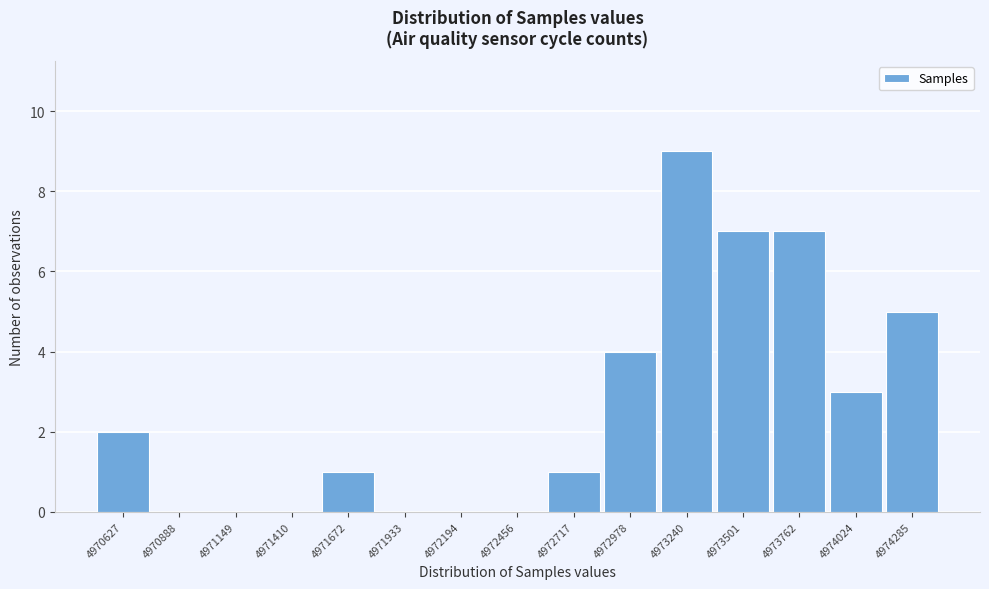

Reading left to right, list all the values displayed in this chart.

4970627=2	4970888=0	4971149=0	4971410=0	4971672=1	4971933=0	4972194=0	4972456=0	4972717=1	4972978=4	4973240=9	4973501=7	4973762=7	4974024=3	4974285=5